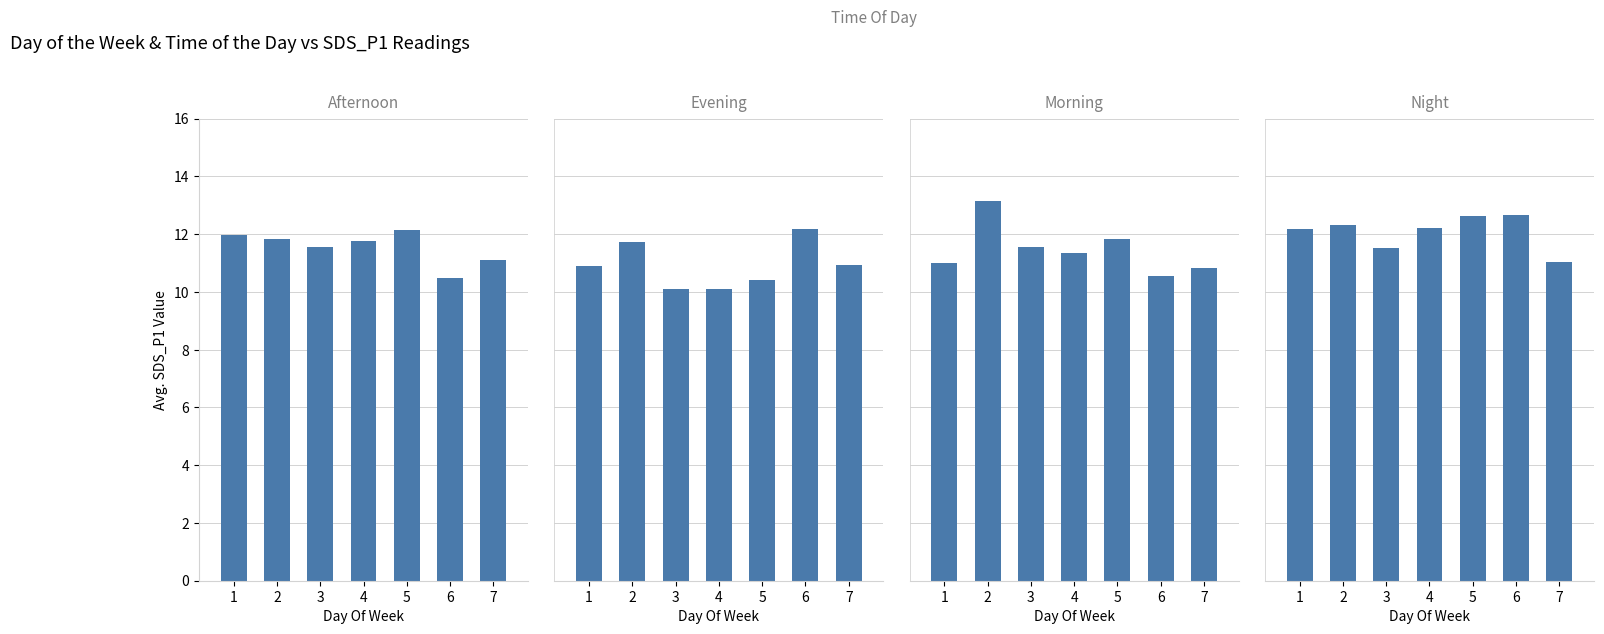

Reading left to right, what are all the values shown in this chart?

Afternoon: 1=12.0	2=11.8	3=11.6	4=11.8	5=12.1	6=10.5	7=11.1
Evening: 1=10.9	2=11.7	3=10.1	4=10.1	5=10.4	6=12.2	7=10.9
Morning: 1=11.0	2=13.2	3=11.6	4=11.3	5=11.8	6=10.6	7=10.8
Night: 1=12.2	2=12.3	3=11.5	4=12.2	5=12.6	6=12.7	7=11.1